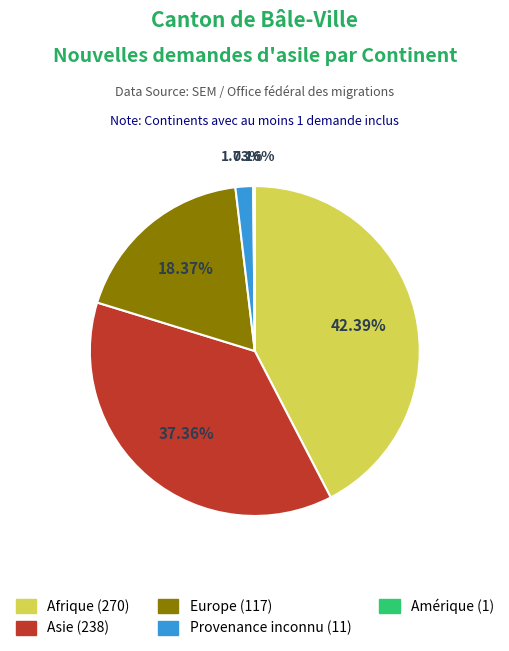

How many slices are in this pie chart?

5